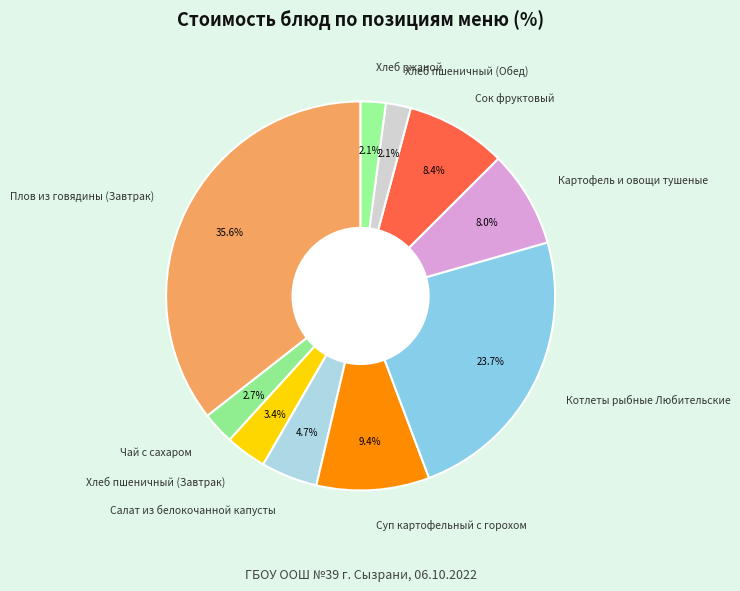

Which has a higher value, Чай с сахаром or Плов из говядины (Завтрак)?

Плов из говядины (Завтрак)